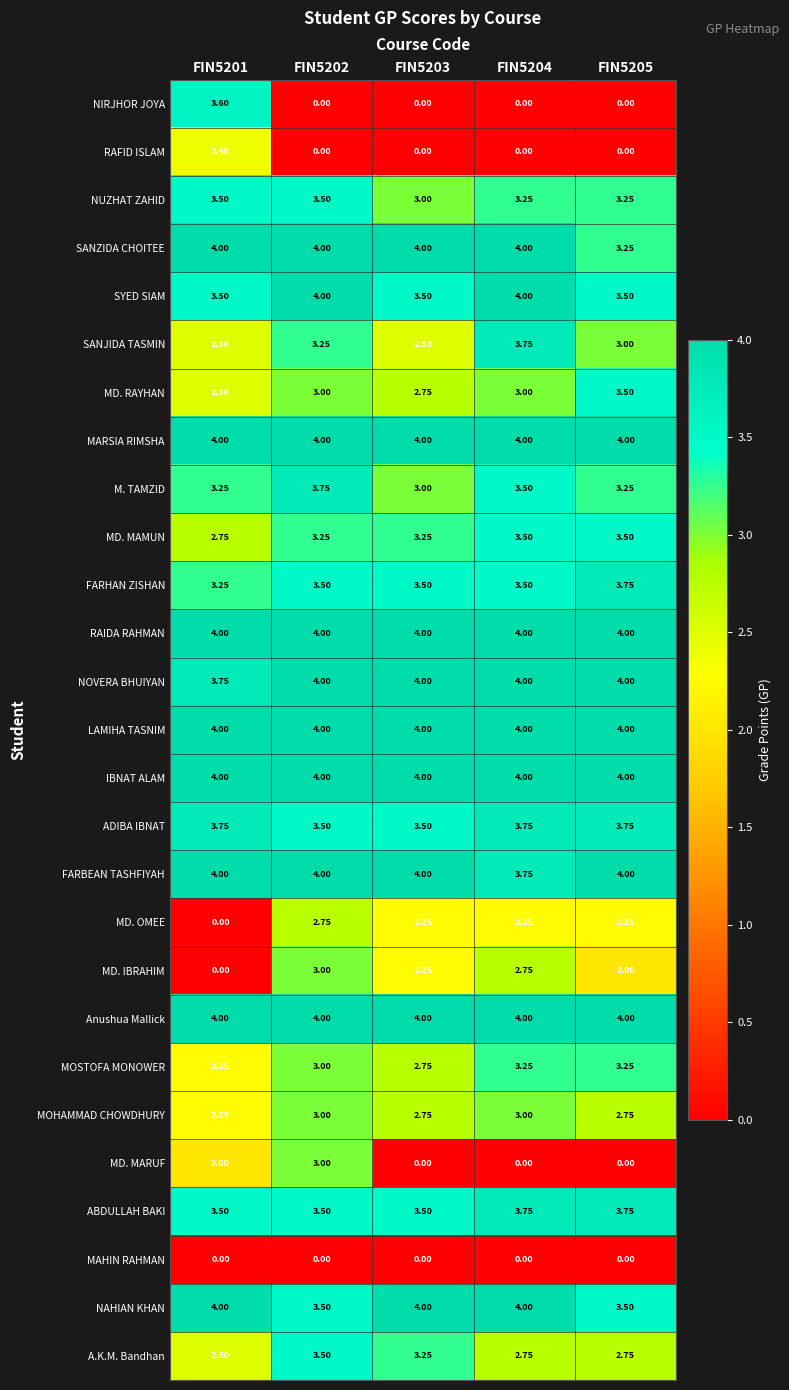

Which series changed the most between FIN5203 and FIN5204?

SANJIDA TASMIN